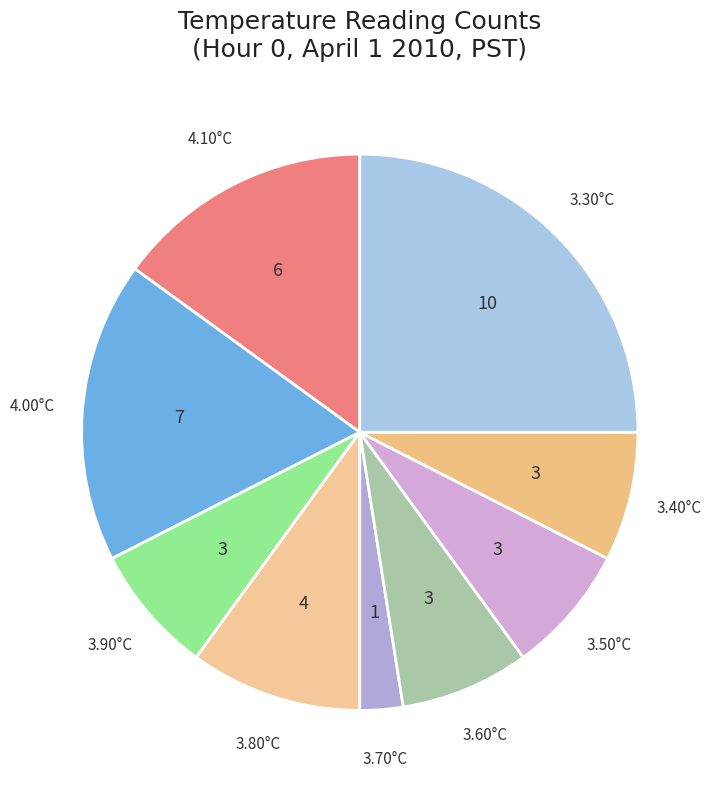

Do 3.50°C and 3.70°C together represent more than half of the pie?

No